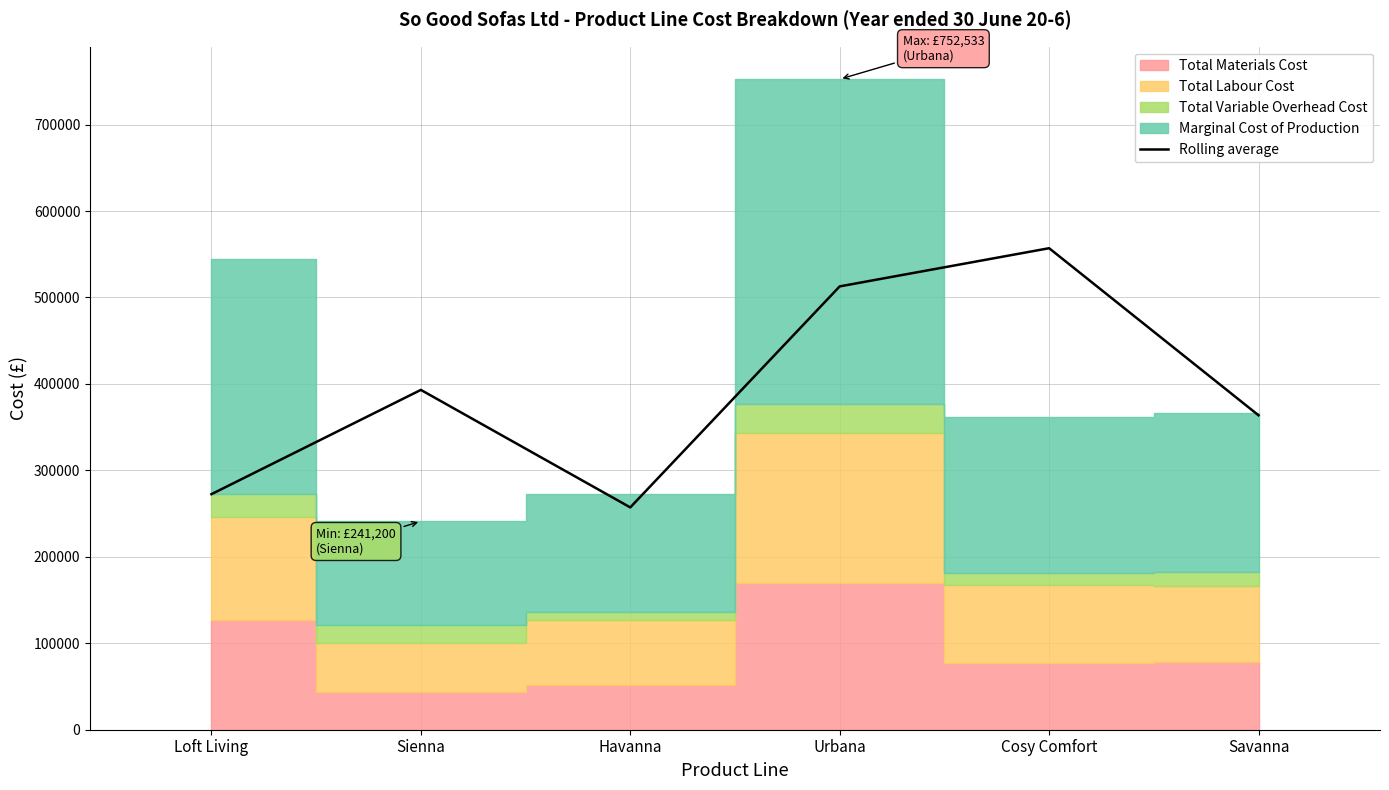

What is the value of the 6th bar from the left?

363724.6